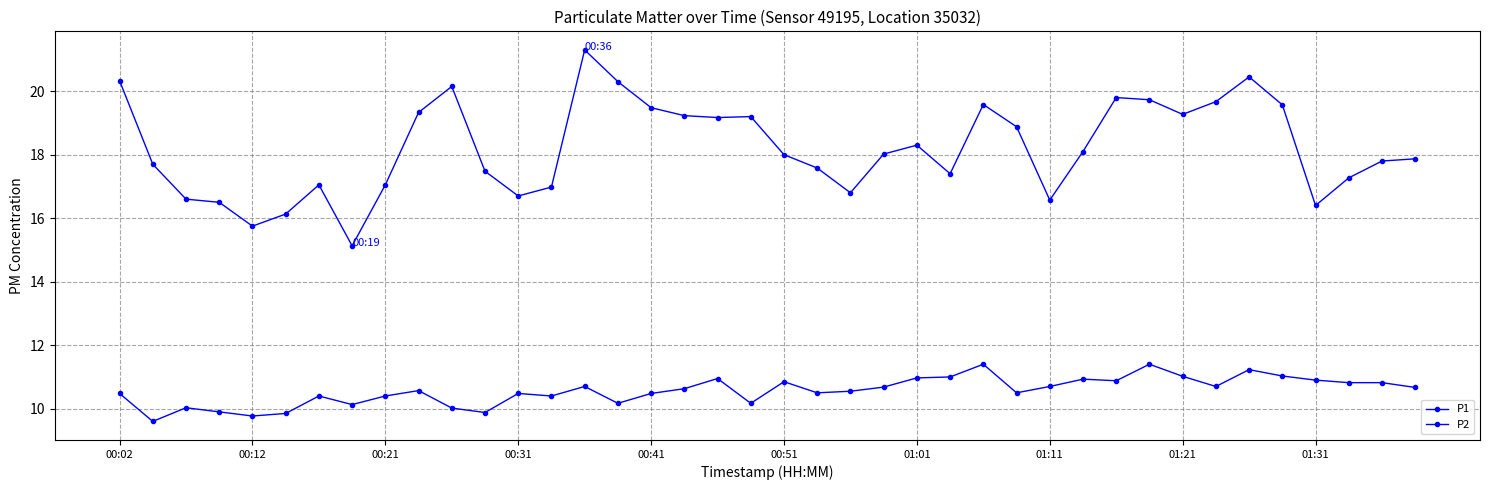

How many distinct data groups are displayed?

2